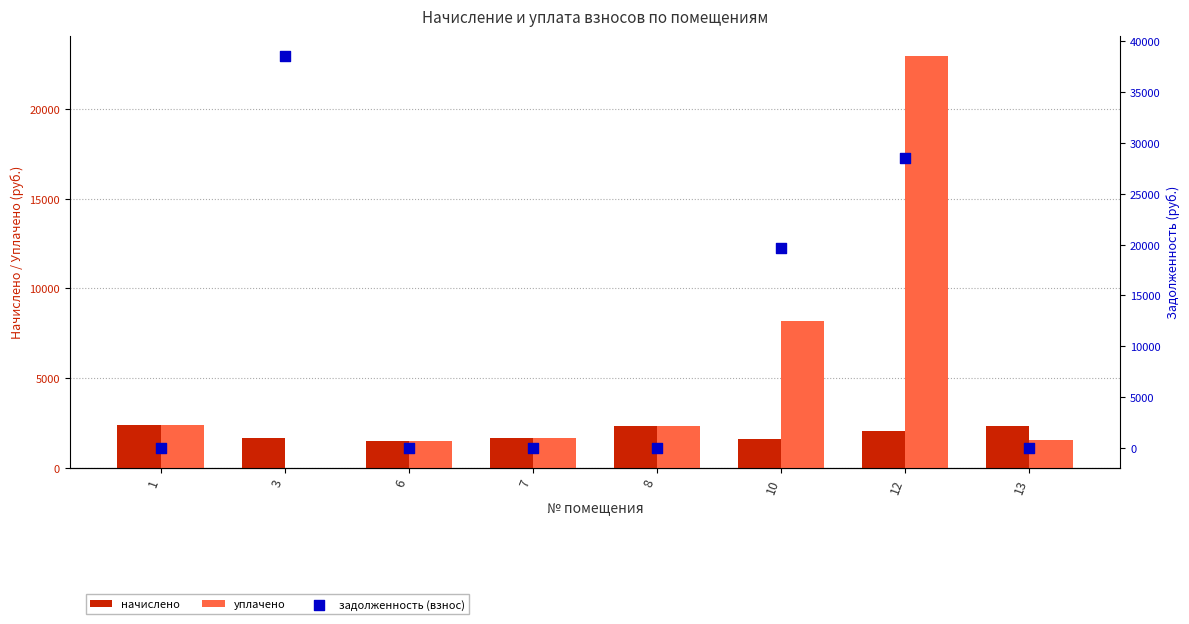

What are all the series names shown in the legend?

начислено, уплачено, задолженность (взнос)